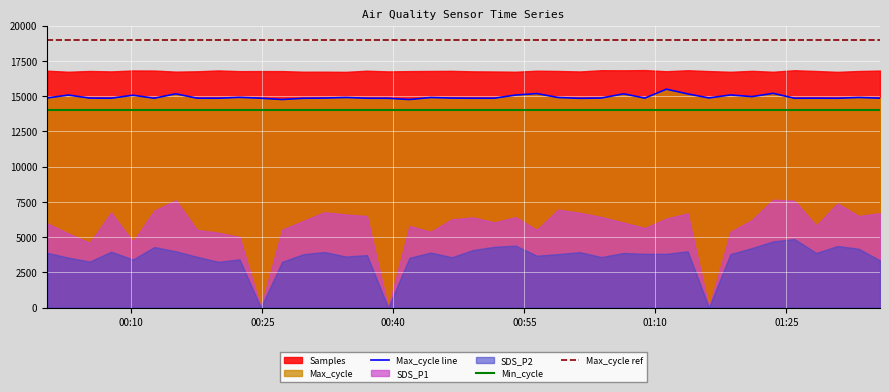

What is the maximum value for Max_cycle line?

15485.2